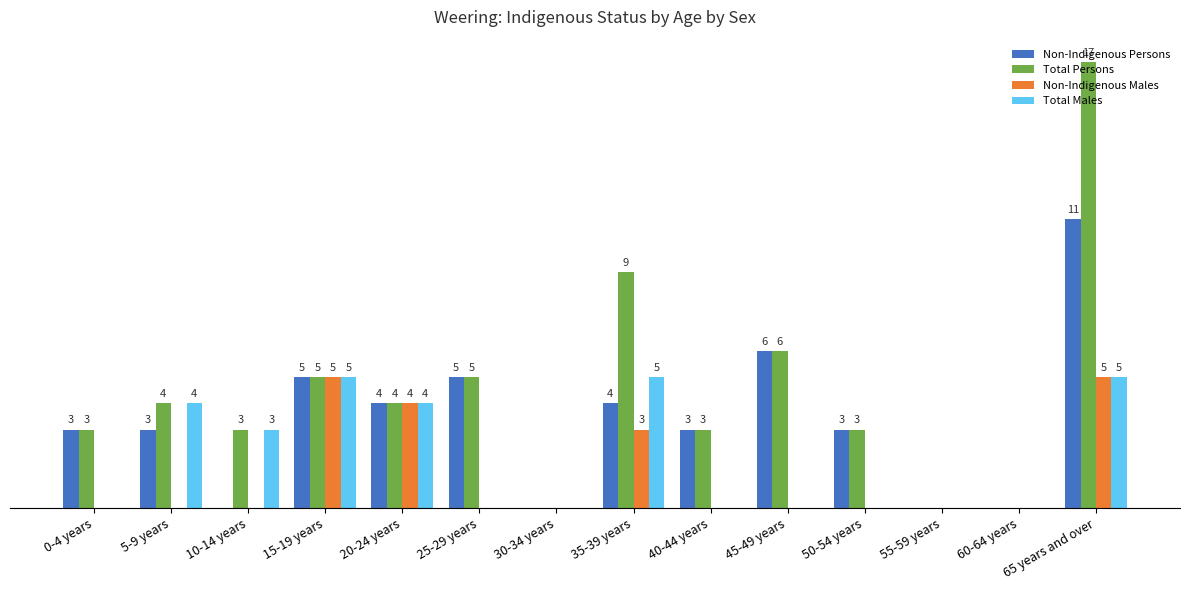

At which category does the chart reach its peak across all series?

65 years and over